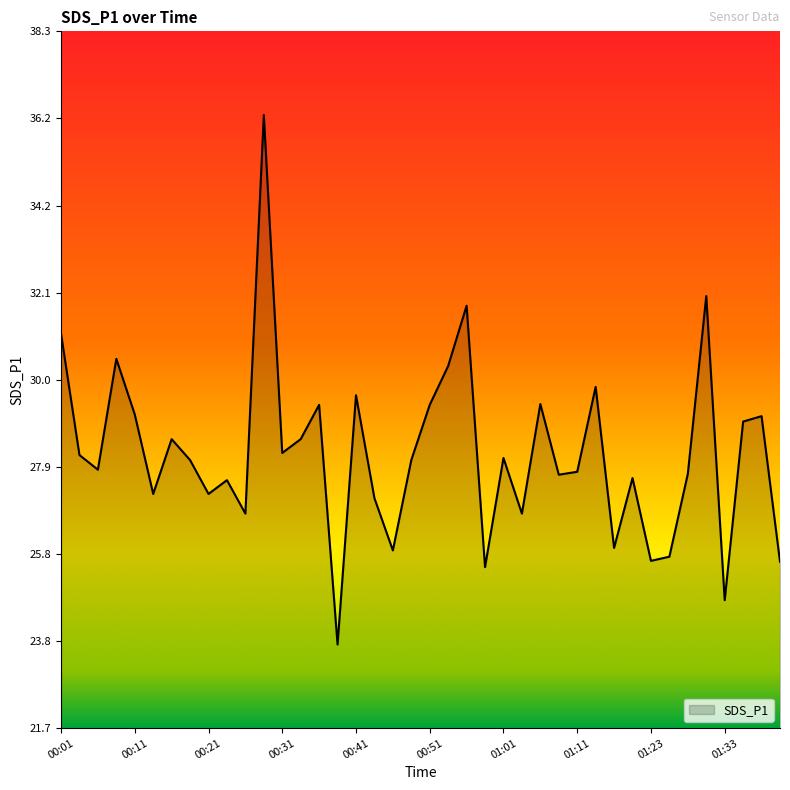

What is the maximum value shown in the chart?

36.3